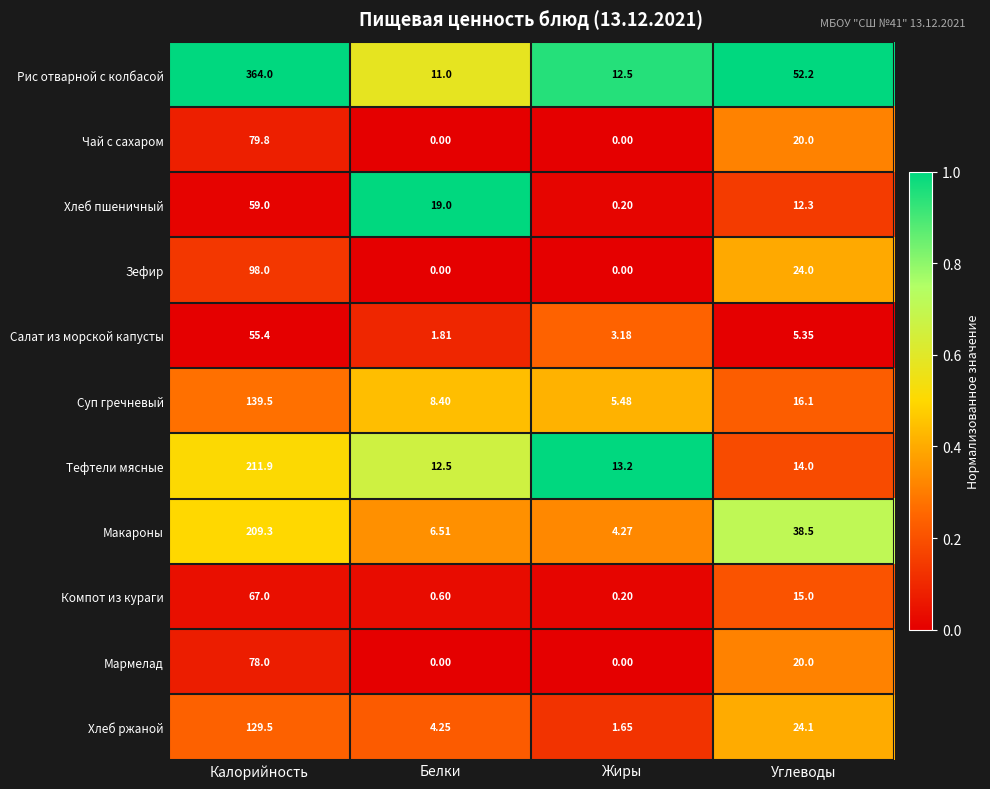

Which series has the largest range (max minus min)?

Рис отварной с колбасой